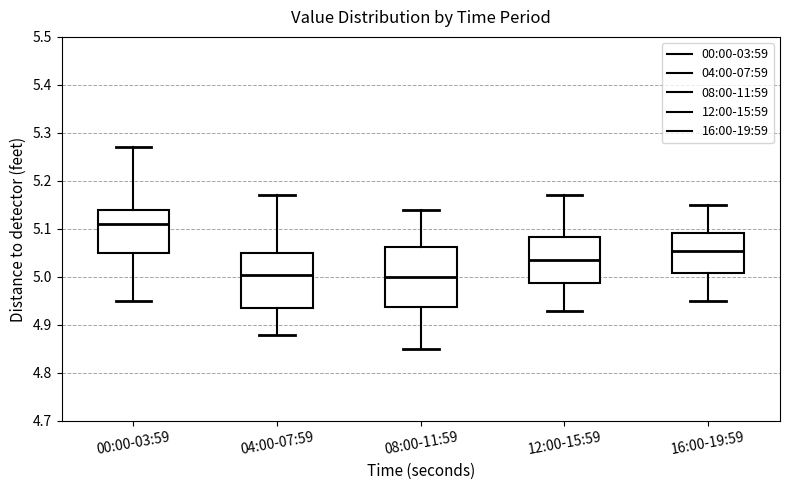

Where does the upper whisker of the box for 00:00-03:59 end on the y-axis? The values are not printed on the chart, so give them approximately, as read against the axis.

5.27